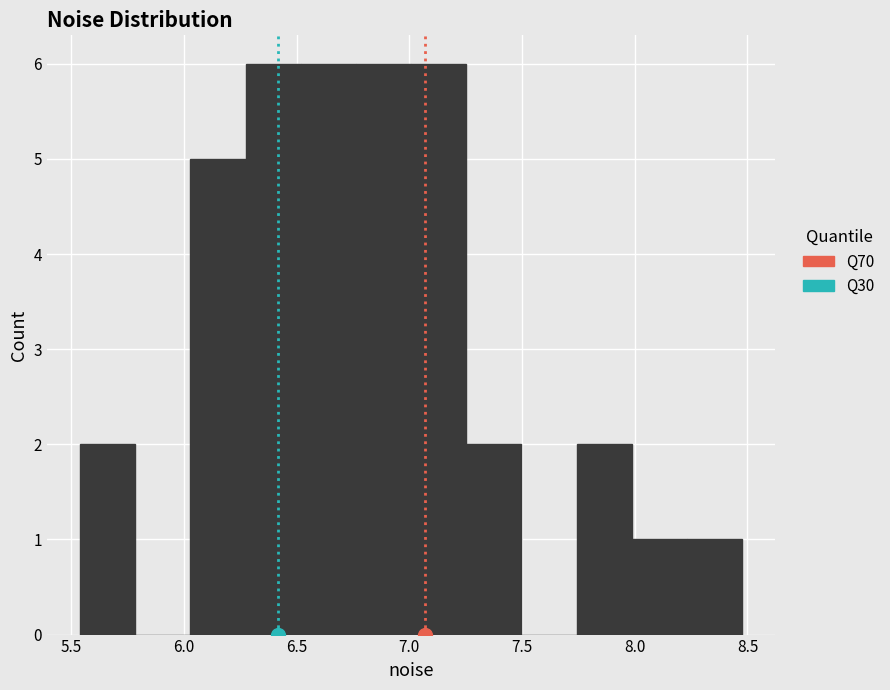

Reading left to right, list every bar in this chart as the range it spans on the x-axis followed by its height. Neither the bar edges nor the heights are printed on the chart, so give them approximately, as read against the axes.

5.55 to 5.80: 2
5.80 to 6.05: 0
6.05 to 6.25: 5
6.25 to 6.50: 6
6.50 to 6.75: 6
6.75 to 7.00: 6
7.00 to 7.25: 6
7.25 to 7.50: 2
7.50 to 7.75: 0
7.75 to 8.00: 2
8.00 to 8.25: 1
8.25 to 8.50: 1